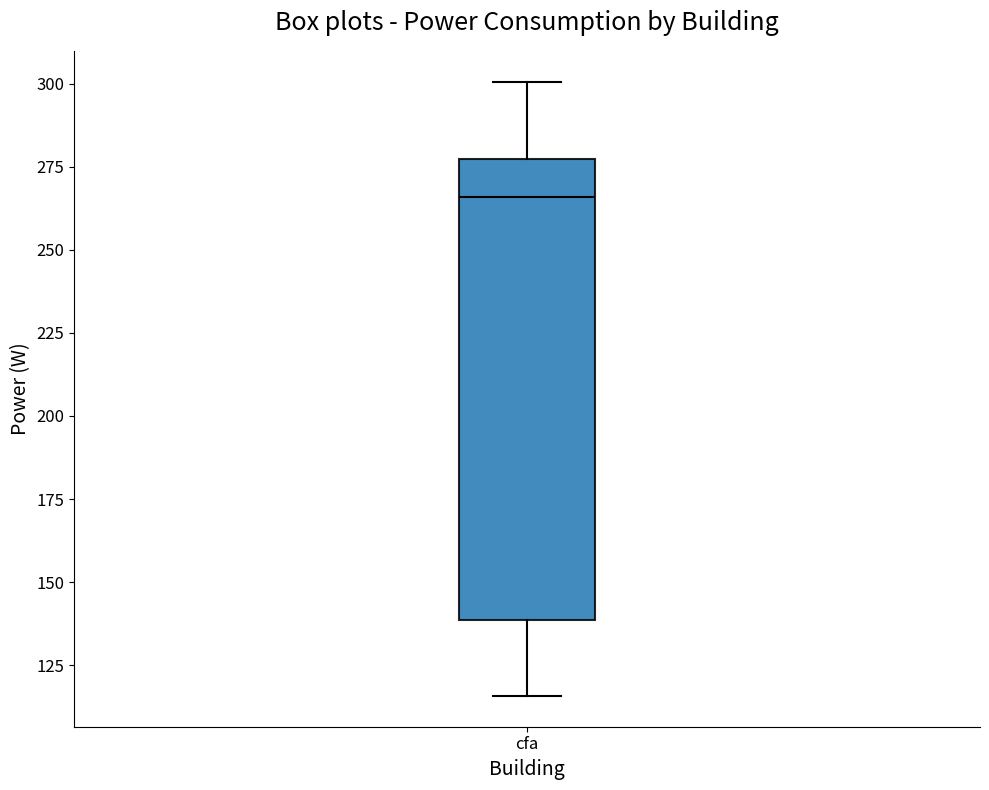

Transcribe this box plot: give where the median line is, the range the box spans, and where the two whiskers end, as read against the y-axis. The values are not printed on the chart, so give them approximately, as read against the axis.

median 265, box 140 to 275, whiskers 115 to 300